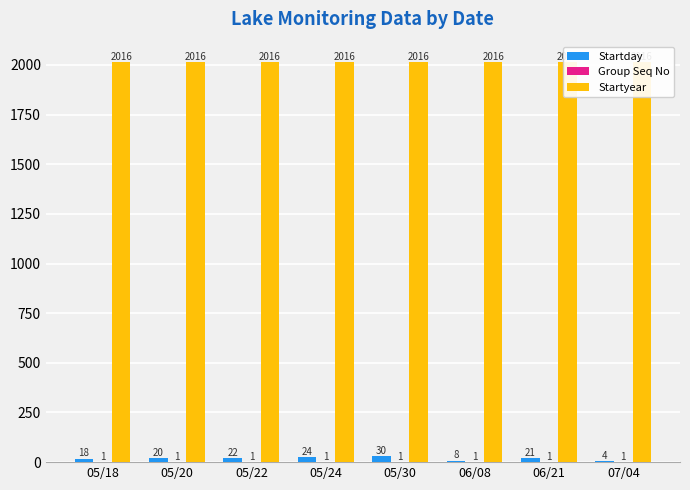

How many bars are there in each group?

3